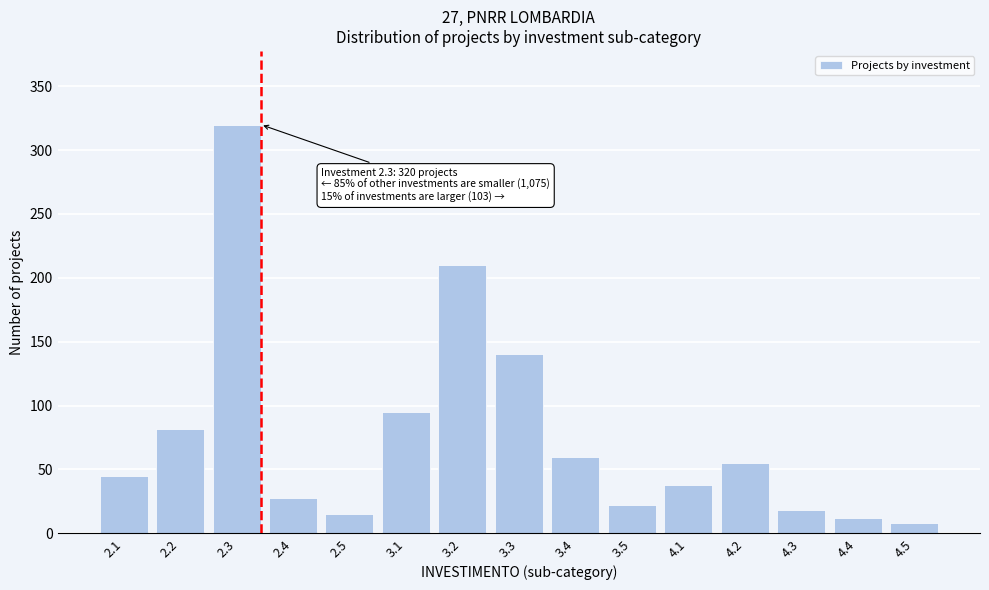

Reading left to right, list all the values displayed in this chart.

45	82	320	28	15	95	210	140	60	22	38	55	18	12	8